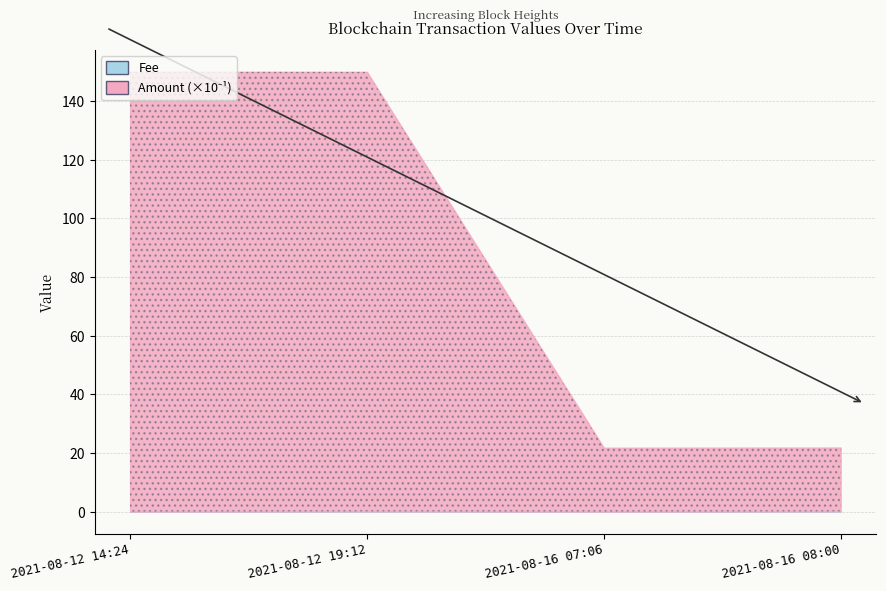

True or false: Fee and Amount cross at least once.

False